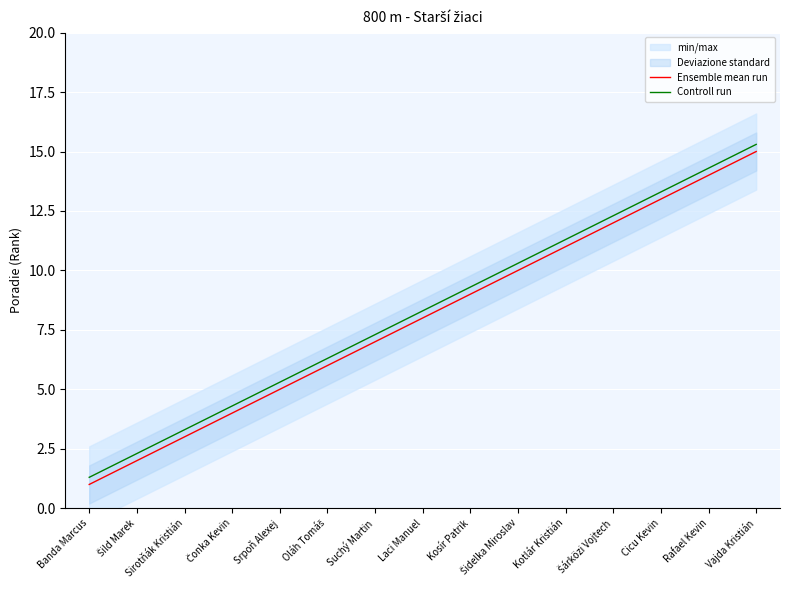

What value does the Ensemble mean run series have at Vajda Kristián?

15.0